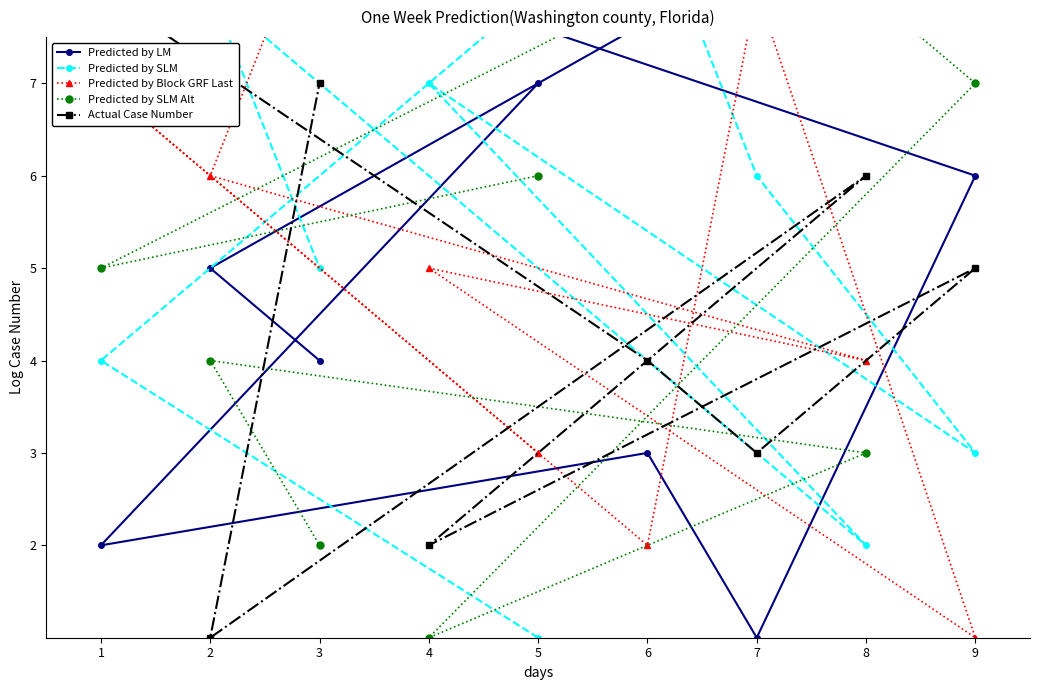

Which series has the largest total across all categories?

Predicted by LM